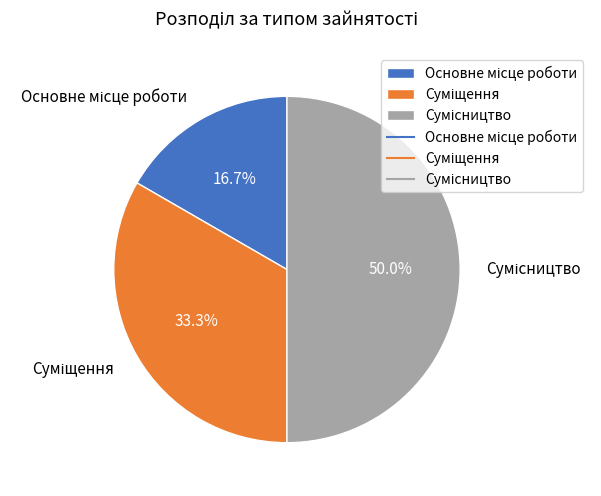

To the nearest percent, what portion does Суміщення represent?

33%